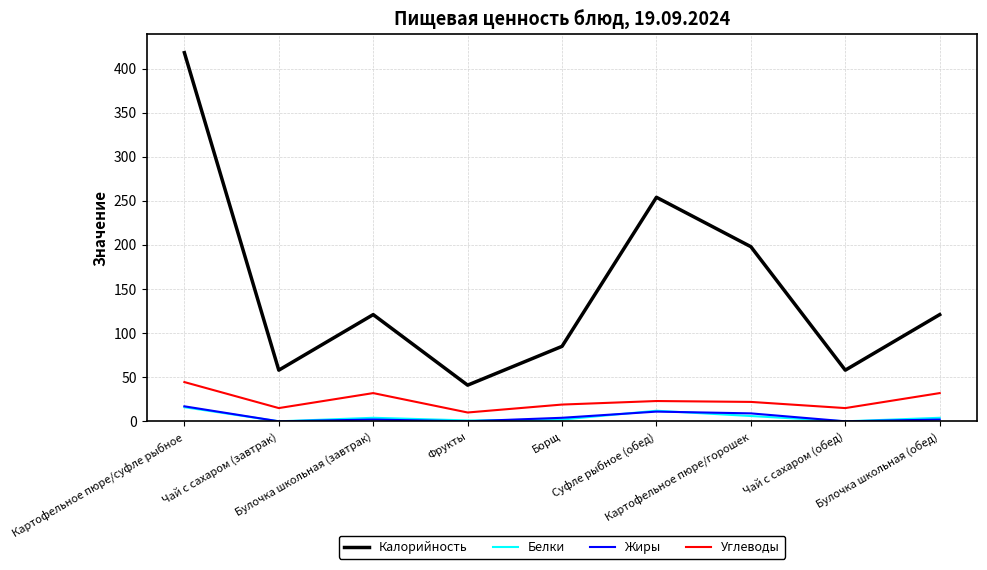

Is it true that Белки equals 4.0 at Булочка школьная (обед)?

True